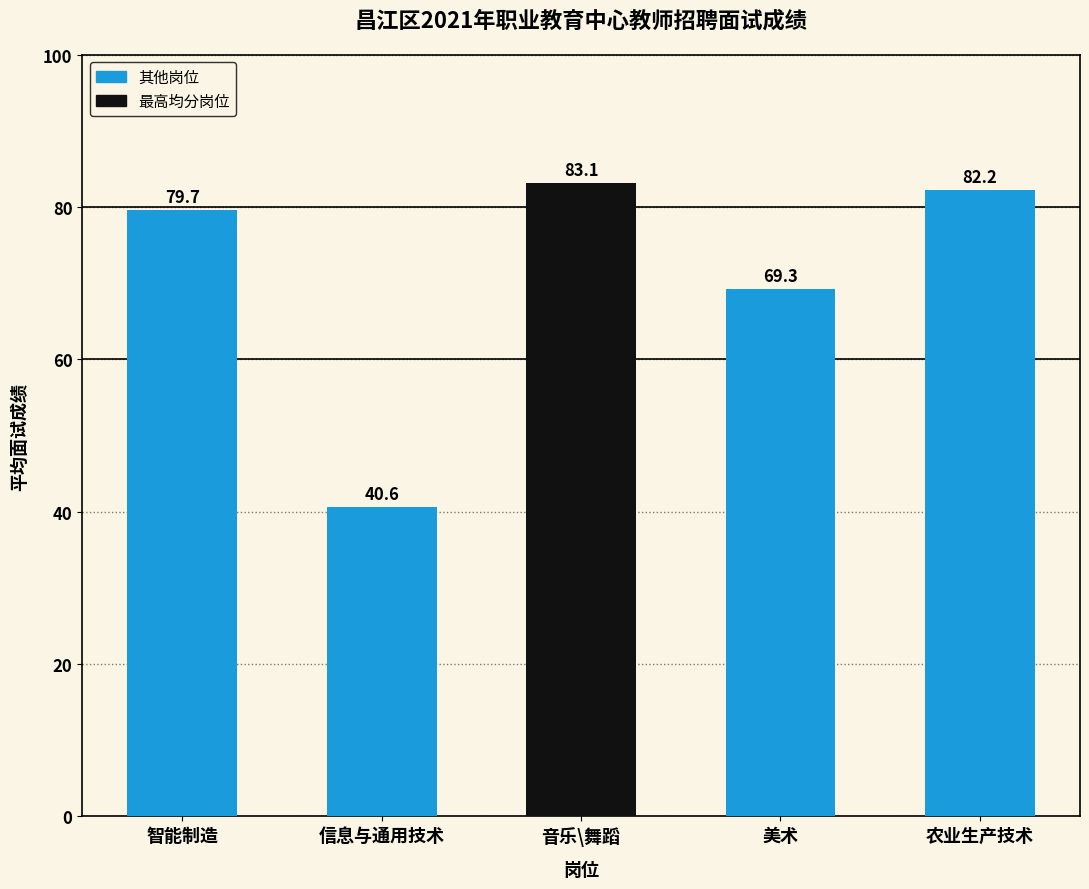

List the labels in order of value, smallest first.

信息与通用技术, 美术, 智能制造, 农业生产技术, 音乐\舞蹈